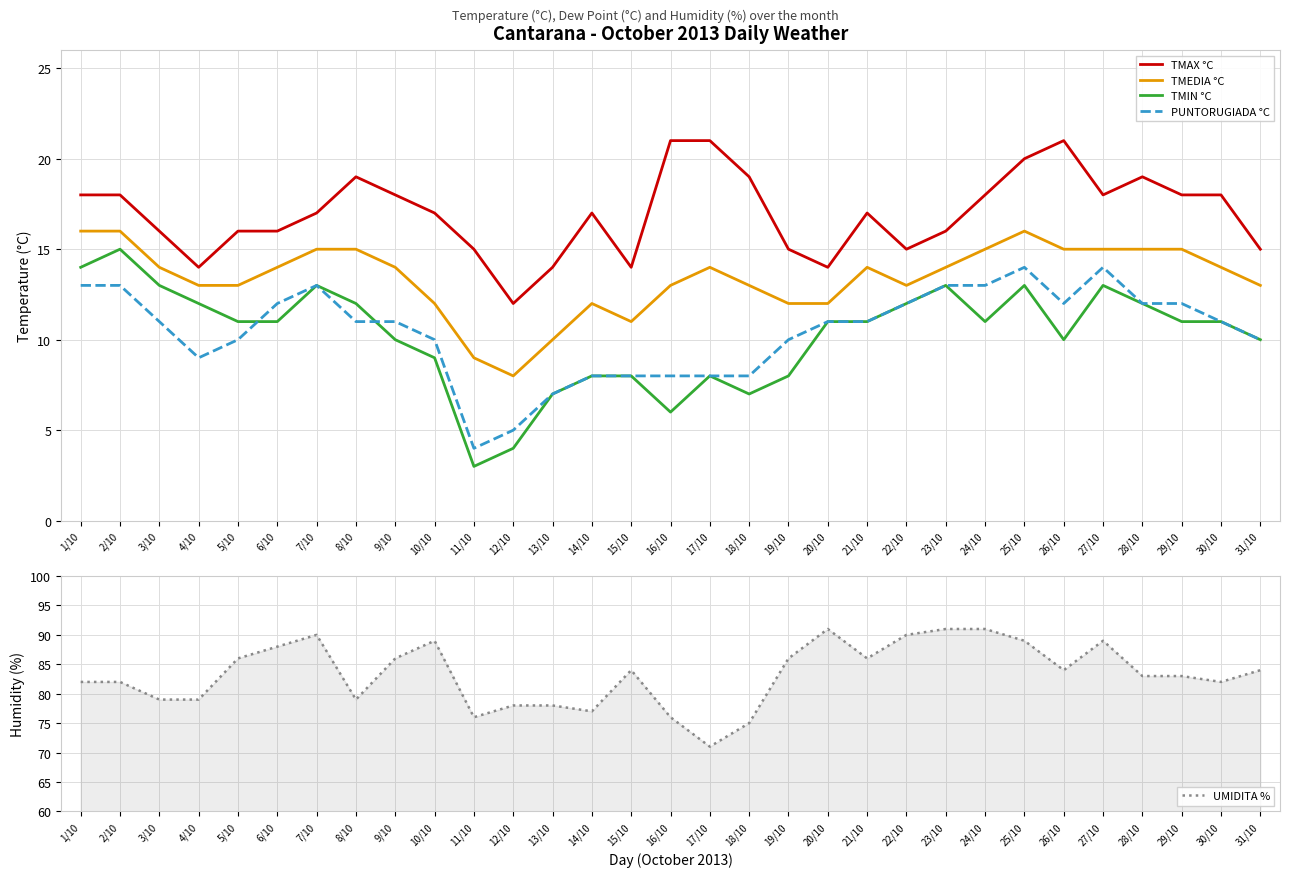

The TMIN °C series shows 8 at 17/10. True or false?

True